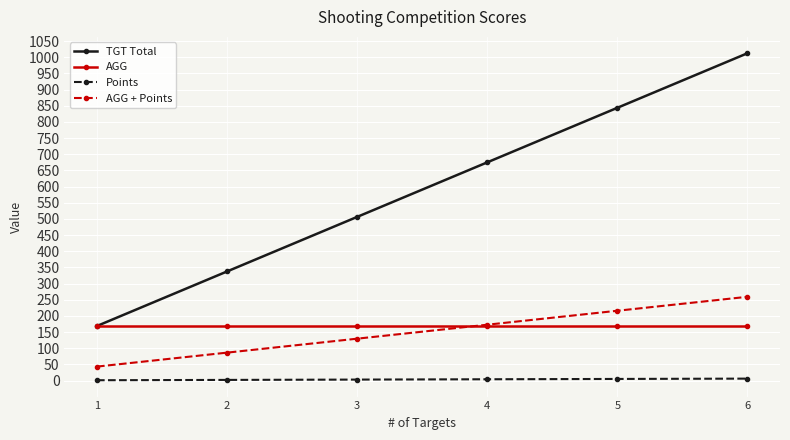

What are all the series names shown in the legend?

TGT Total, AGG, Points, AGG + Points